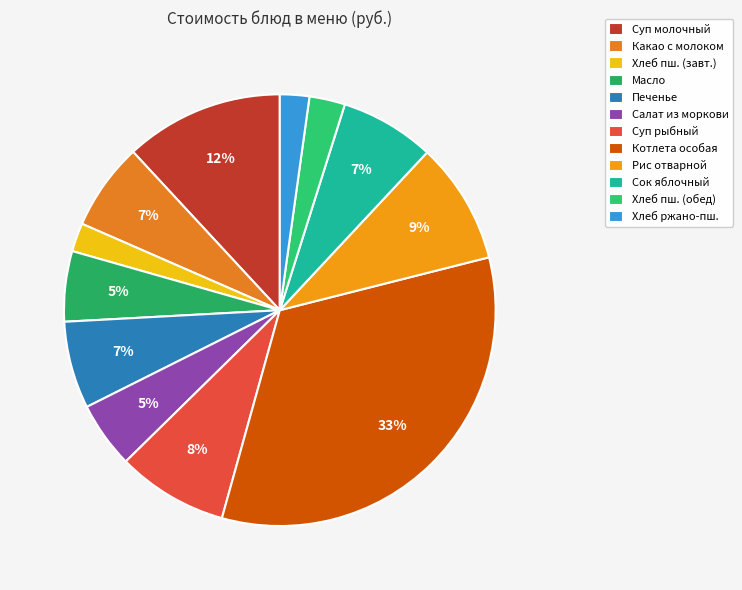

Combined, do Котлета особая and Суп рыбный account for over 50%?

No